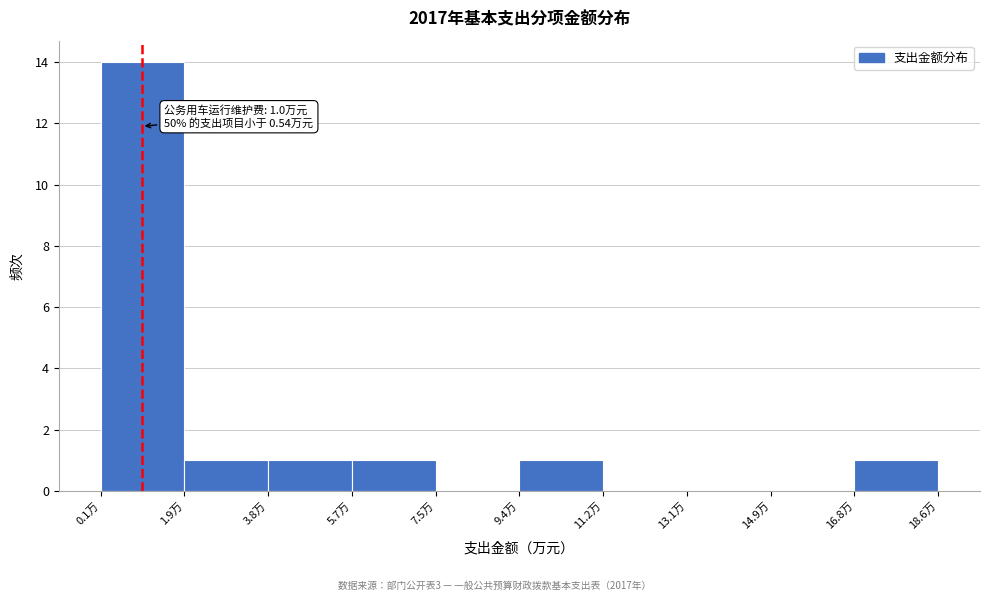

Which range on the x-axis has the tallest bar?

0.0 to 2.0